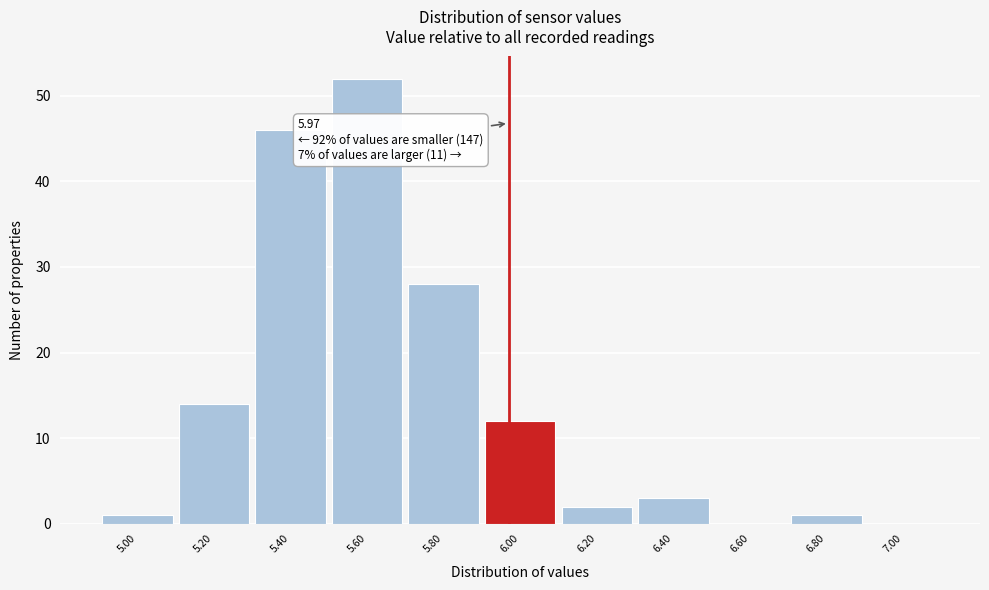

Over which range of the x-axis is the bar tallest?

5.5 to 5.7